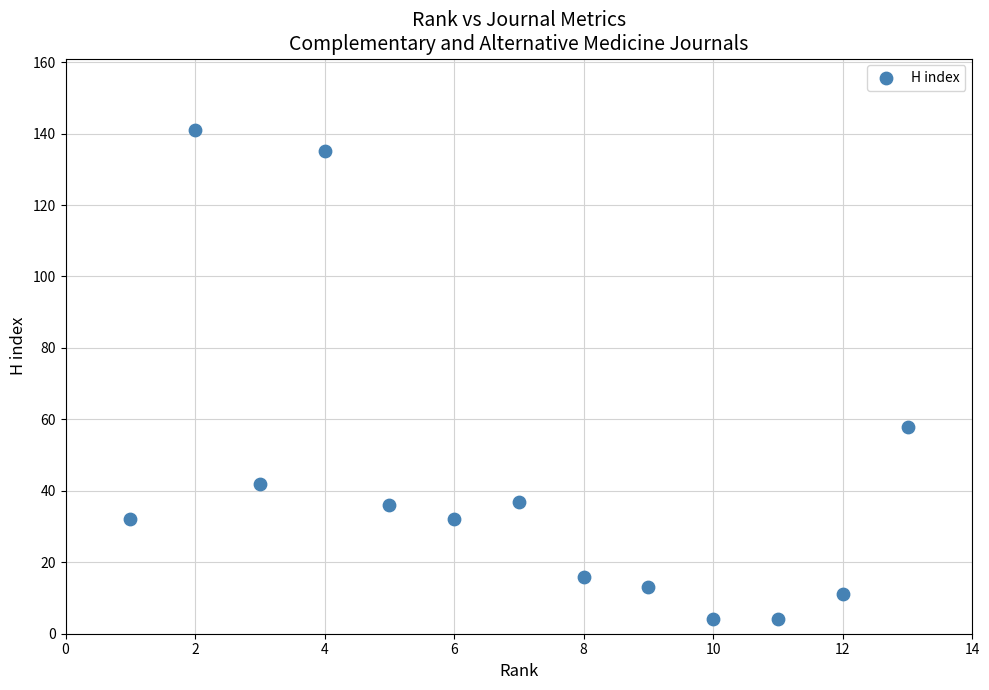

What Y value in the scatter plot is closest to 72?

58